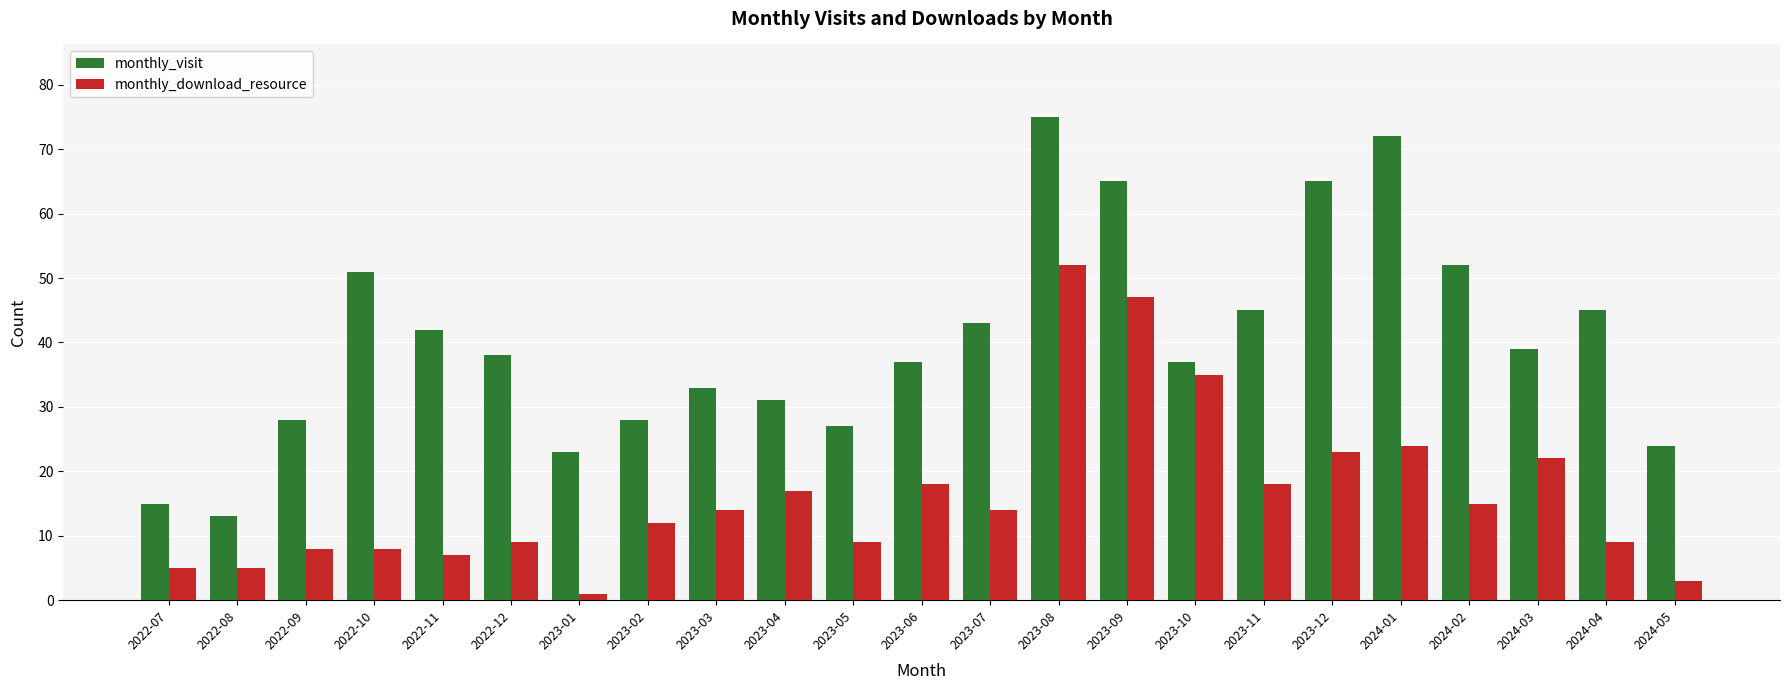

Reading left to right, extract all data points from this chart.

monthly_visit: 15	13	28	51	42	38	23	28	33	31	27	37	43	75	65	37	45	65	72	52	39	45	24
monthly_download_resource: 5	5	8	8	7	9	1	12	14	17	9	18	14	52	47	35	18	23	24	15	22	9	3